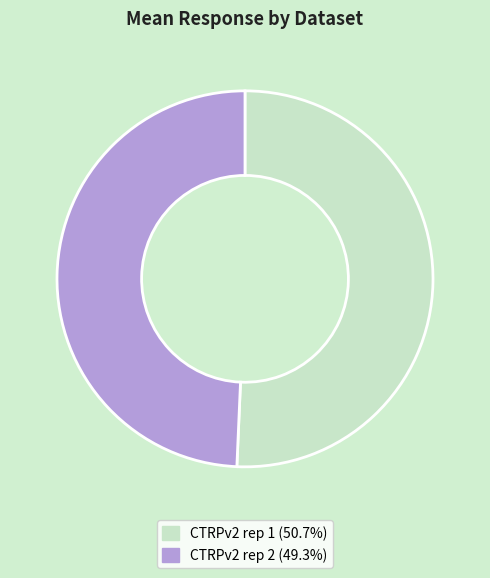

What is the ratio of the value at CTRPv2 rep 1 to the value at CTRPv2 rep 2?

1.0